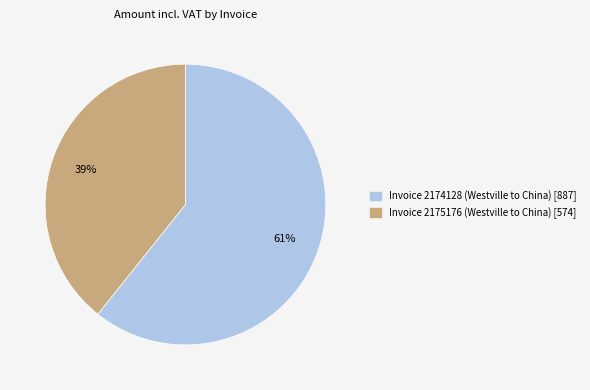

Does any single category account for the majority?

Yes